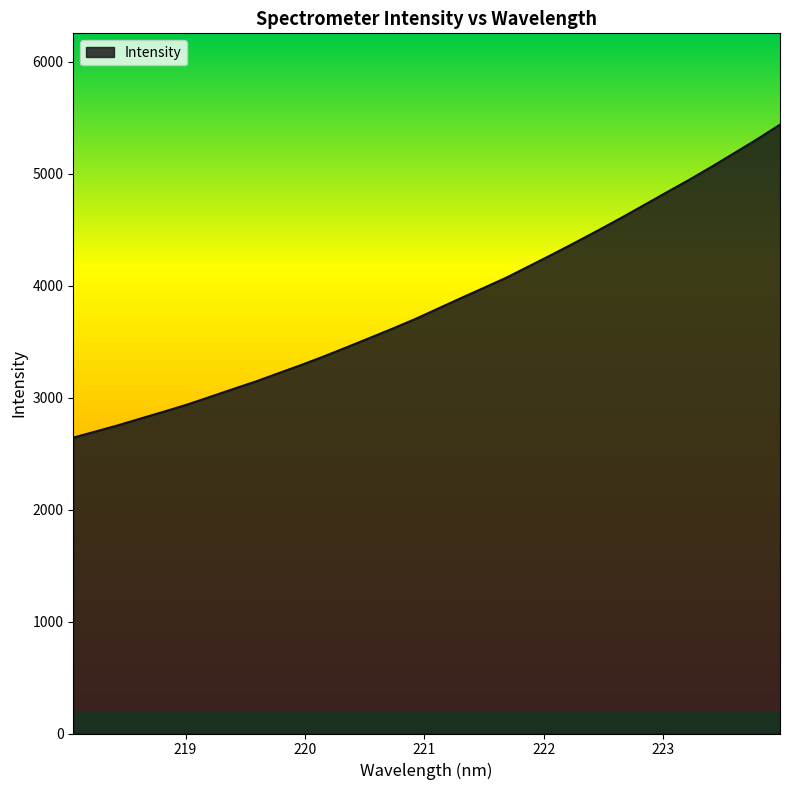

What is the difference between the maximum and minimum values?

2794.7